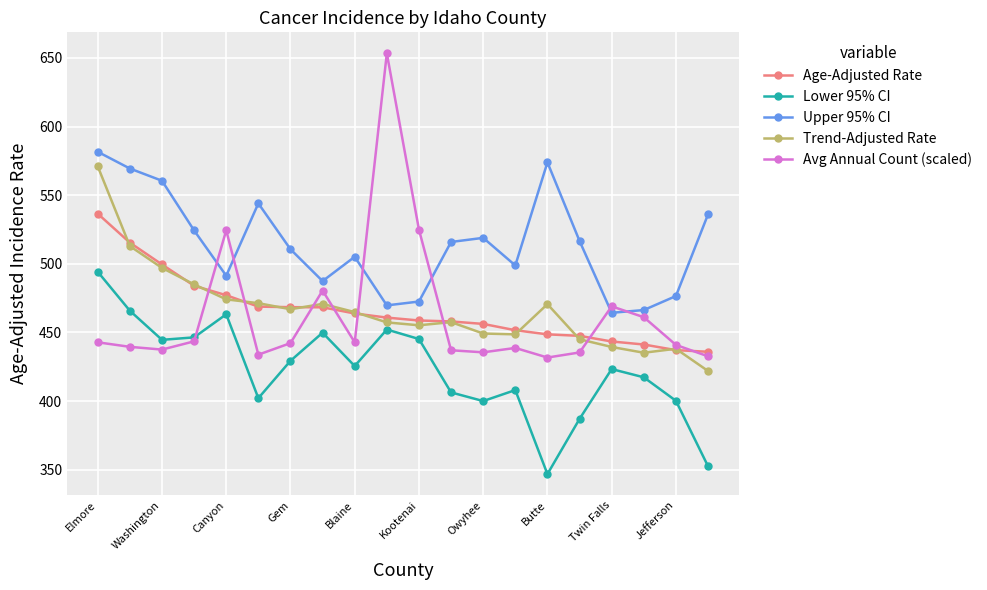

Which series has the widest spread of values?

Avg Annual Count (scaled)